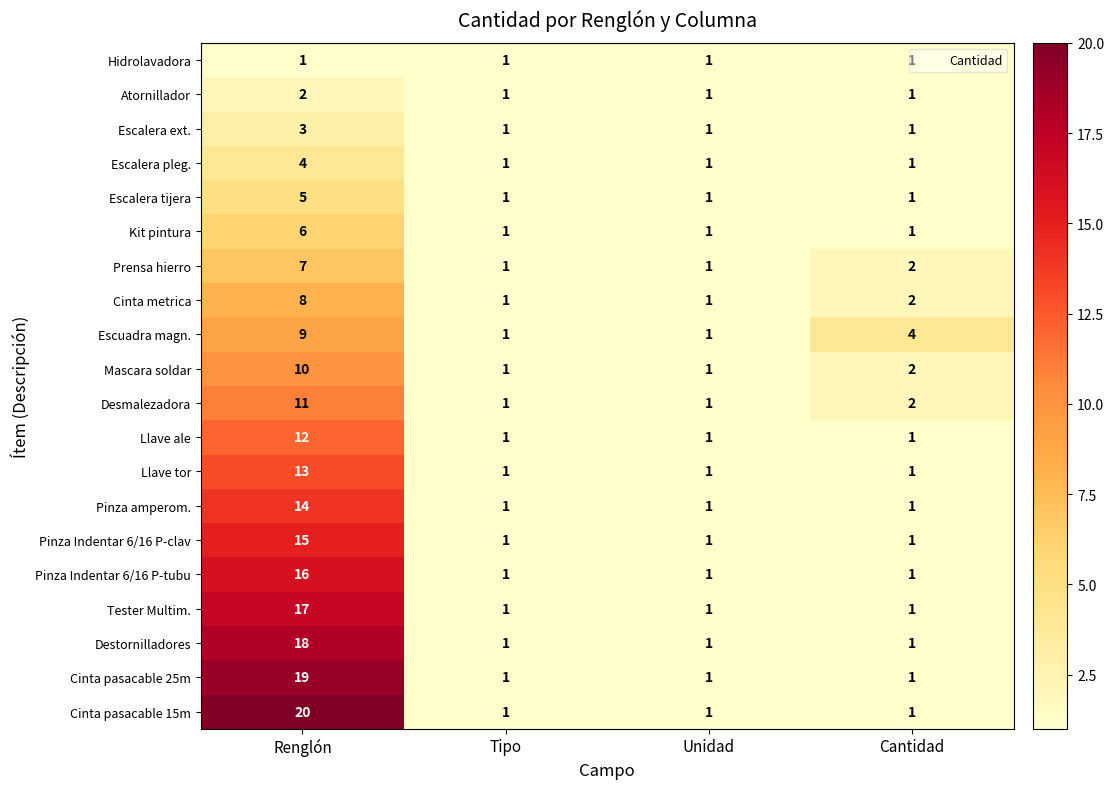

Which label corresponds to the largest value in the chart?

Renglón